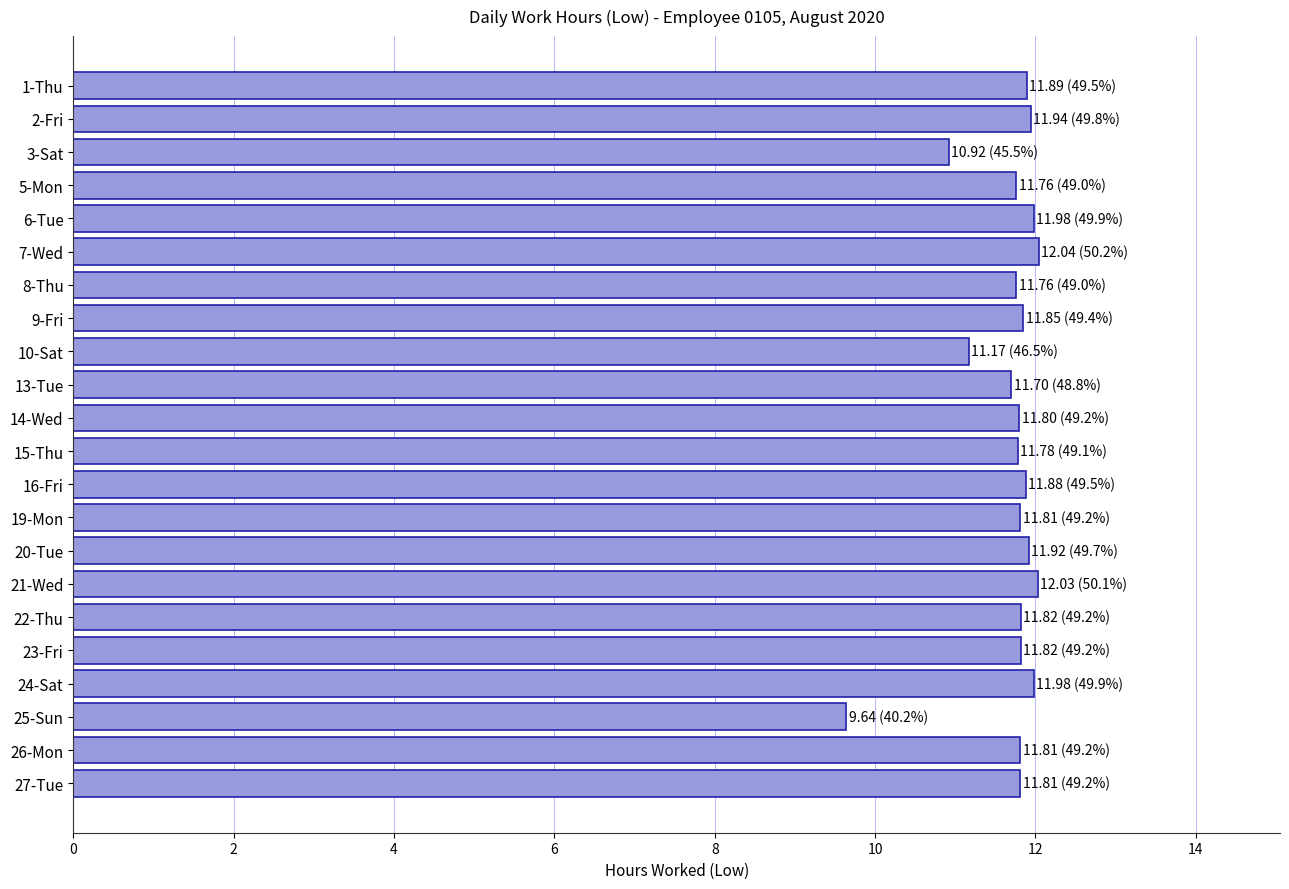

What is the ratio of the value at 24-Sat to the value at 25-Sun?

1.2